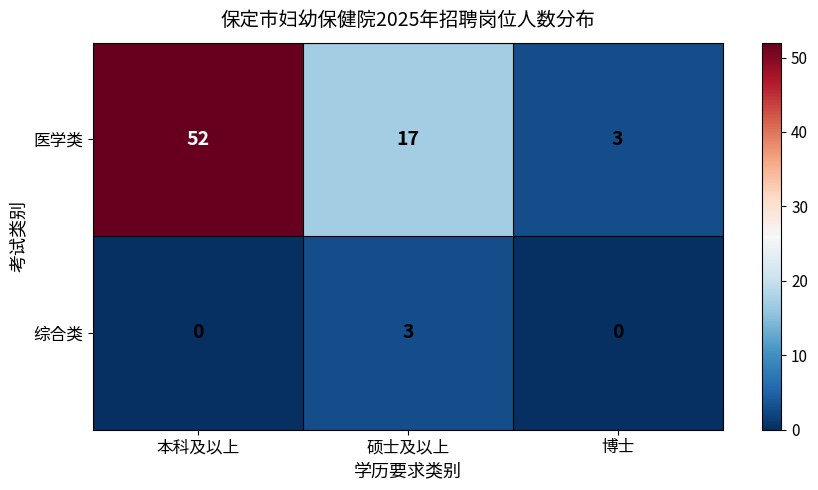

At which label does 医学类 first exceed 17?

本科及以上